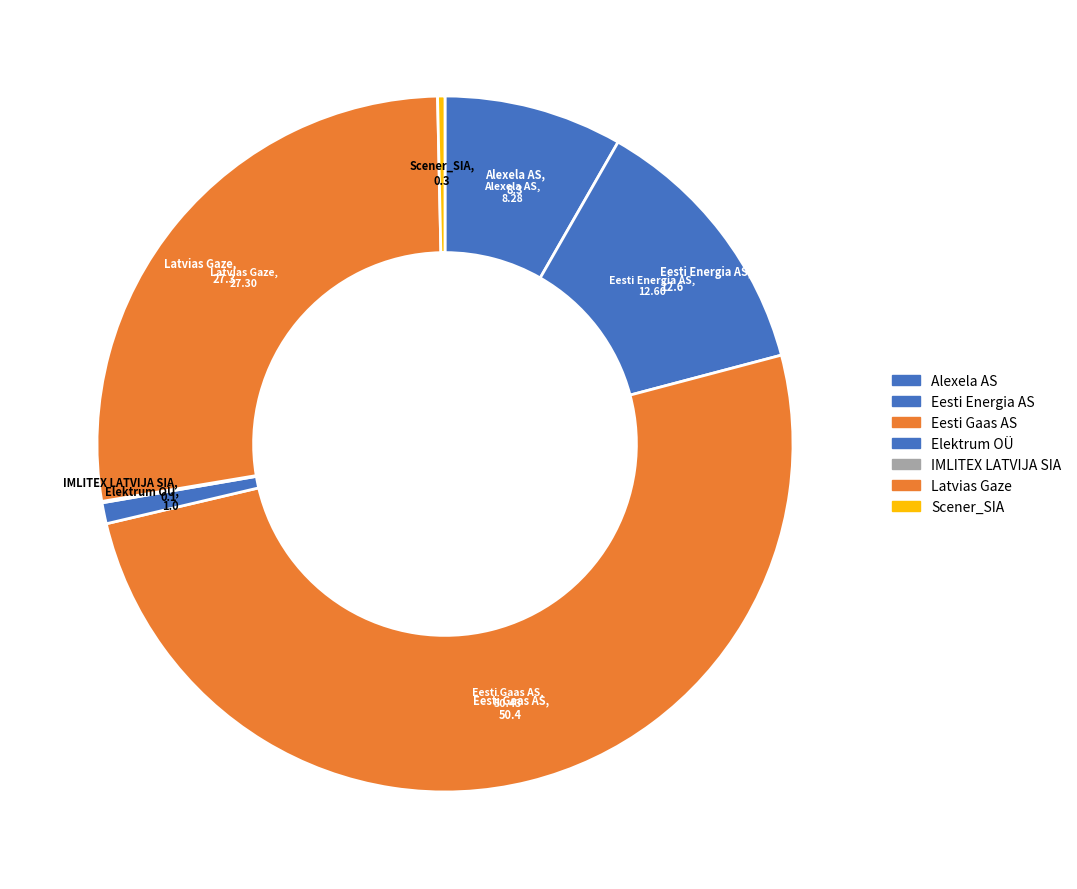

Which category accounts for the majority?

Eesti Gaas AS